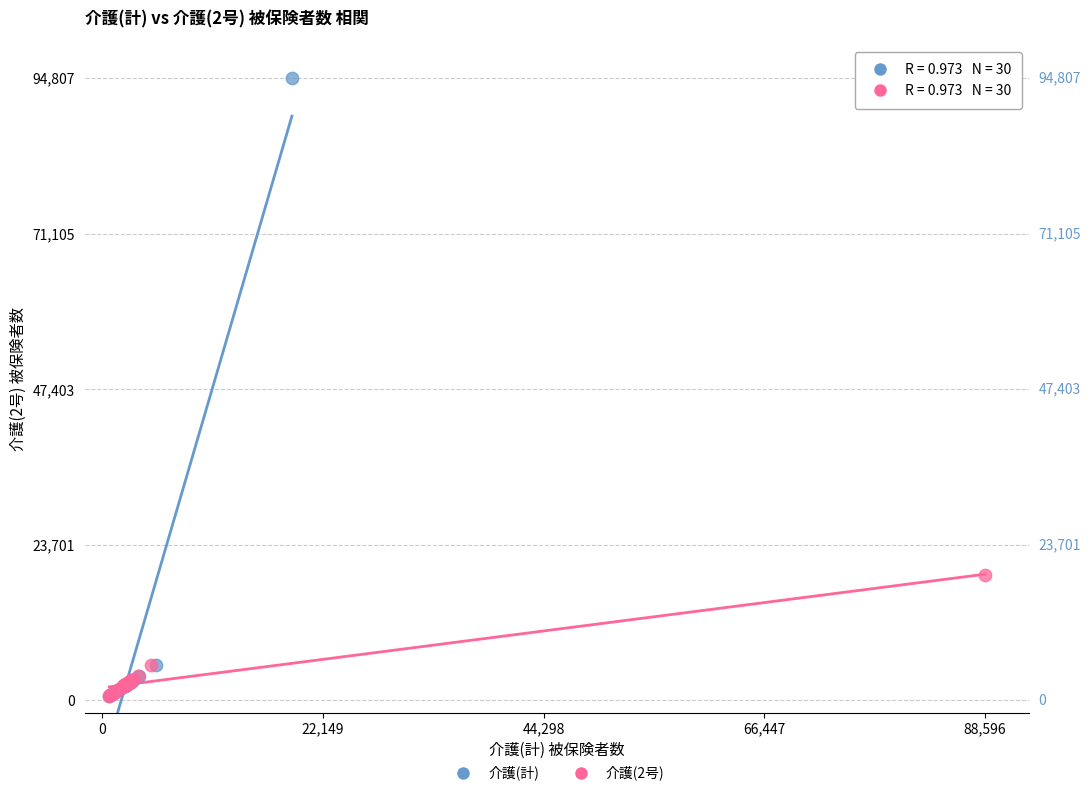

Which series reaches the maximum Y coordinate?

介護(計)